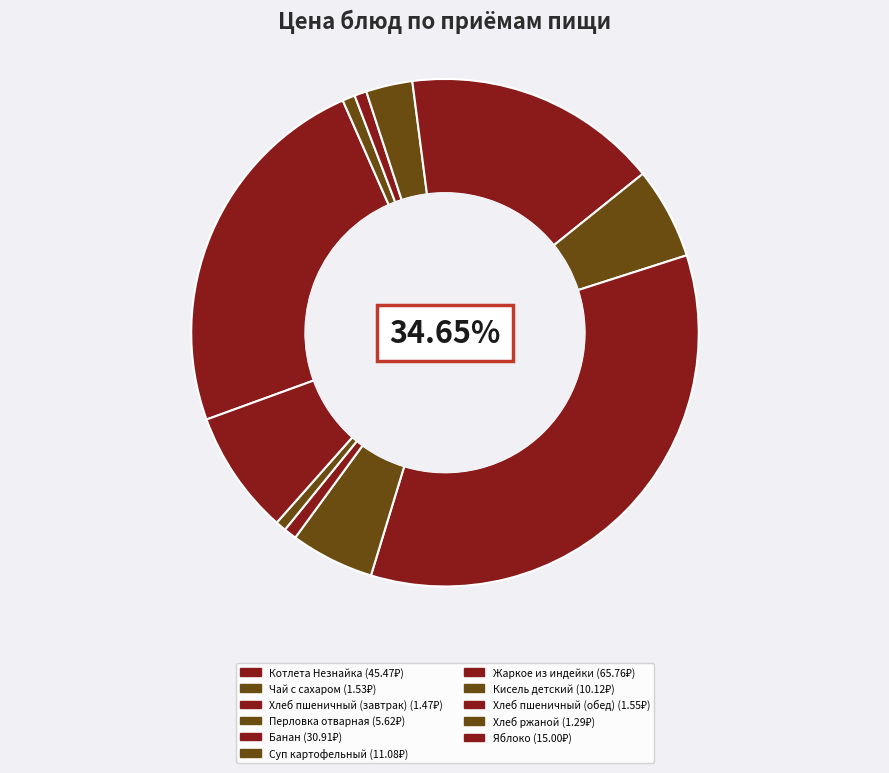

Which slice is the smallest?

Хлеб ржаной